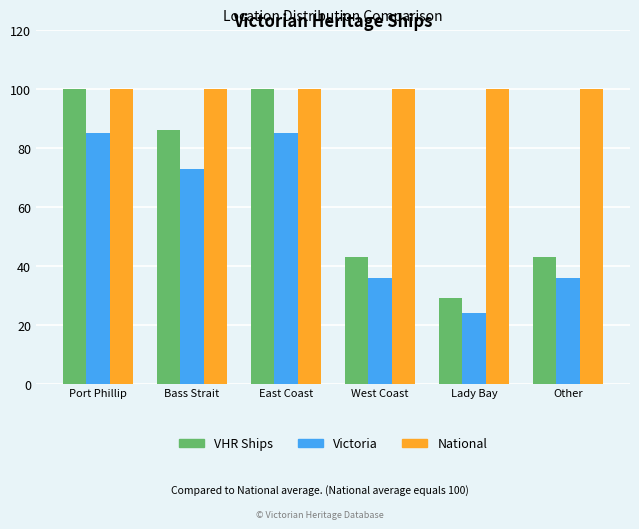

Reading left to right, what are all the values shown in this chart?

VHR Ships: Port Phillip=100	Bass Strait=86	East Coast=100	West Coast=43	Lady Bay=29	Other=43
Victoria: Port Phillip=85	Bass Strait=73	East Coast=85	West Coast=36	Lady Bay=24	Other=36
National: Port Phillip=100	Bass Strait=100	East Coast=100	West Coast=100	Lady Bay=100	Other=100